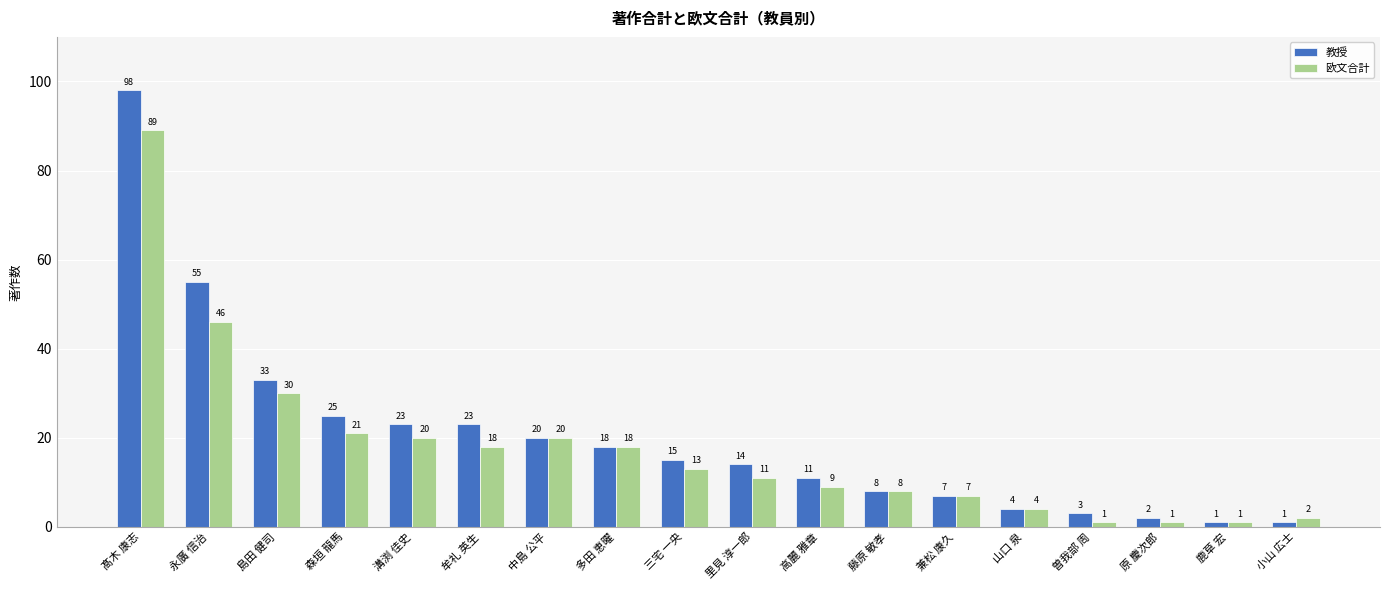

What is the average value of the 欧文合計 series?

18